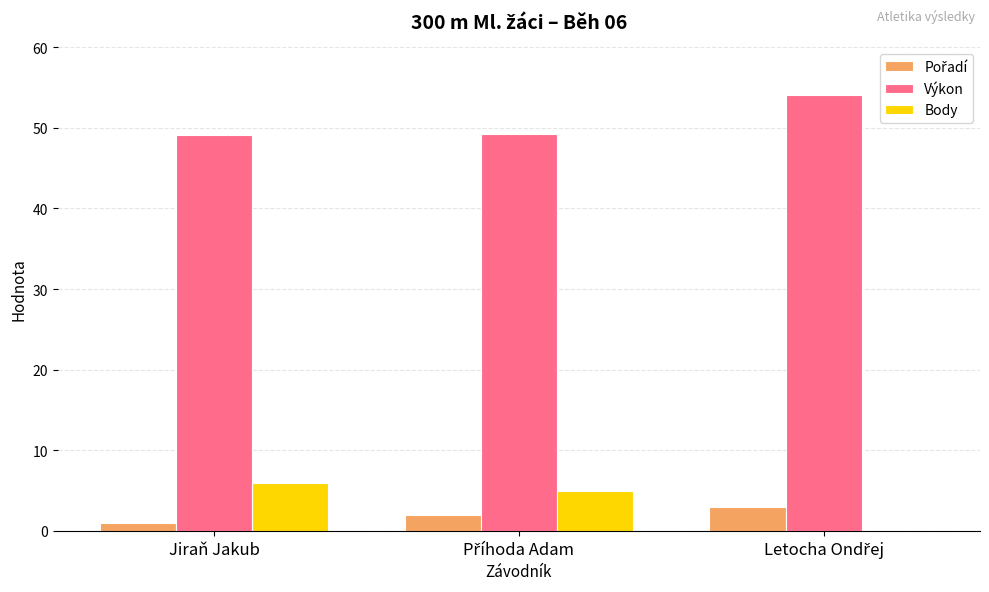

Is it true that Výkon equals 49.1 at Jiraň Jakub?

True